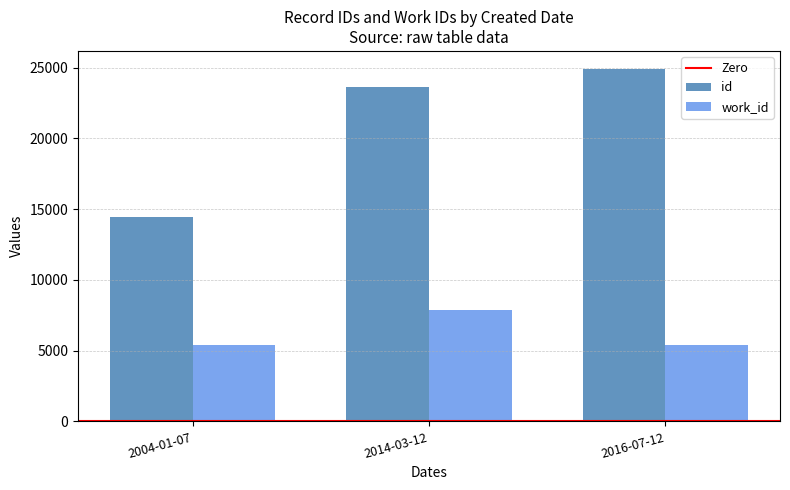

Which series has the widest spread of values?

id